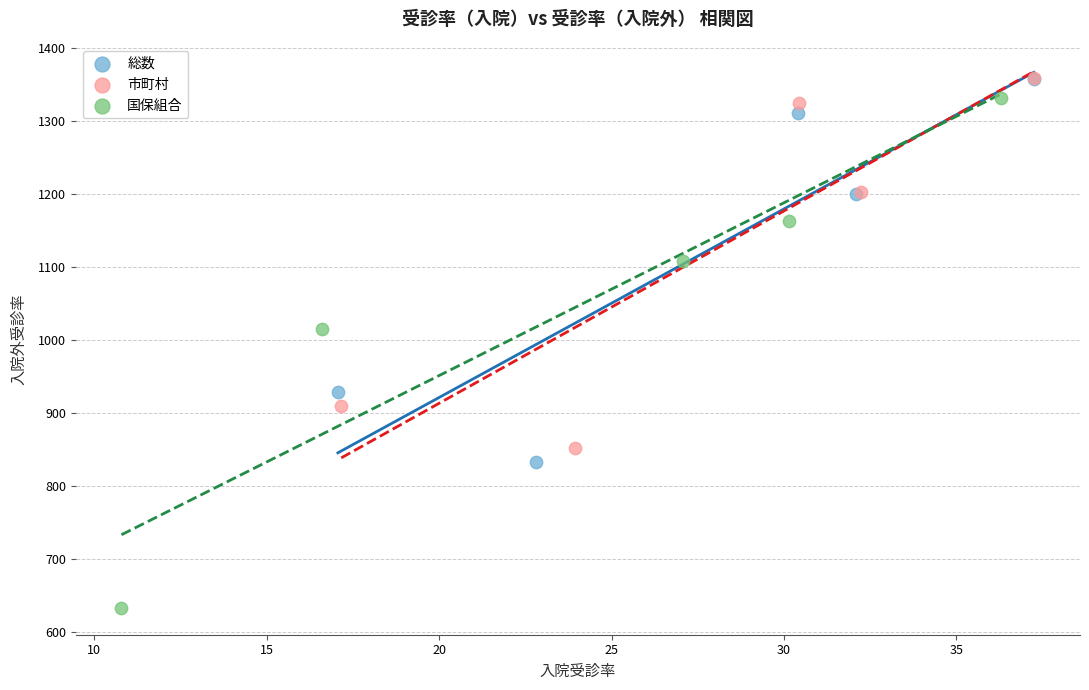

Which series contains the lowest Y value?

国保組合